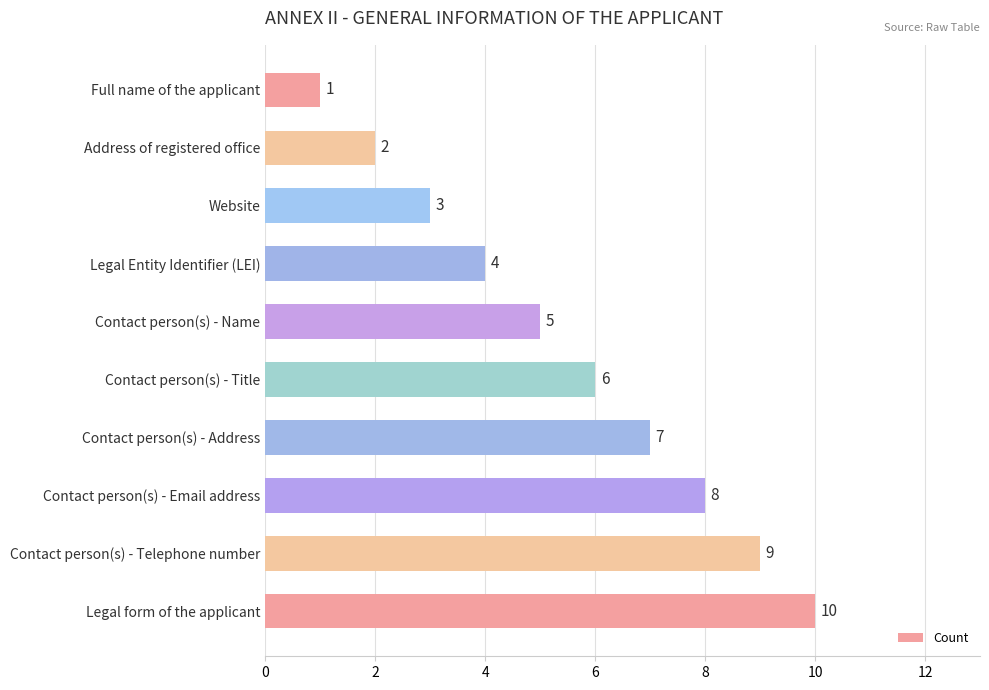

What is the ratio of the value at Contact person(s) - Telephone number to the value at Legal form of the applicant?

0.9